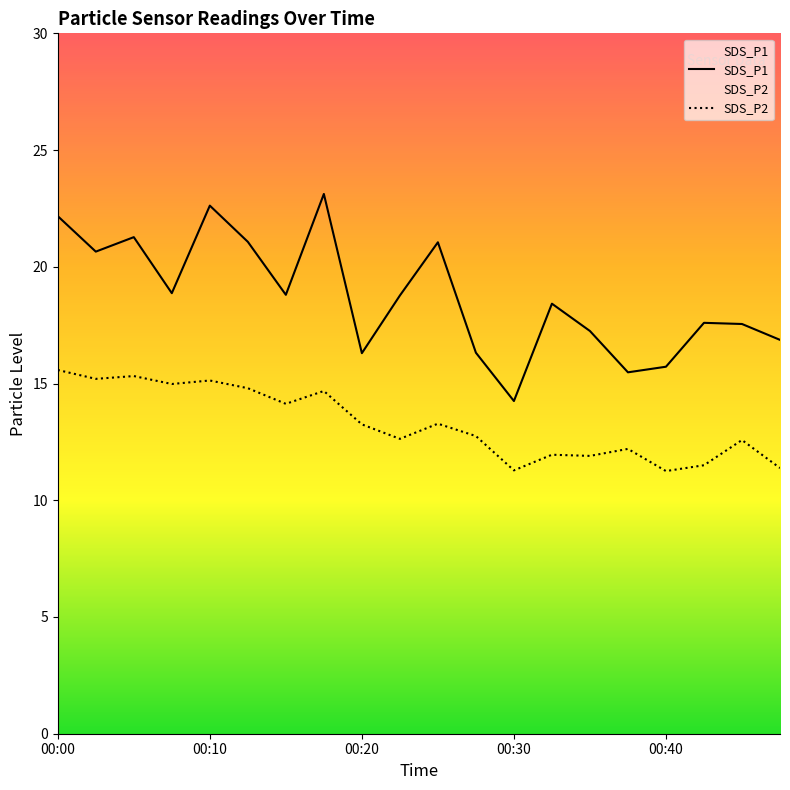

What is the maximum value for SDS_P2?

15.6